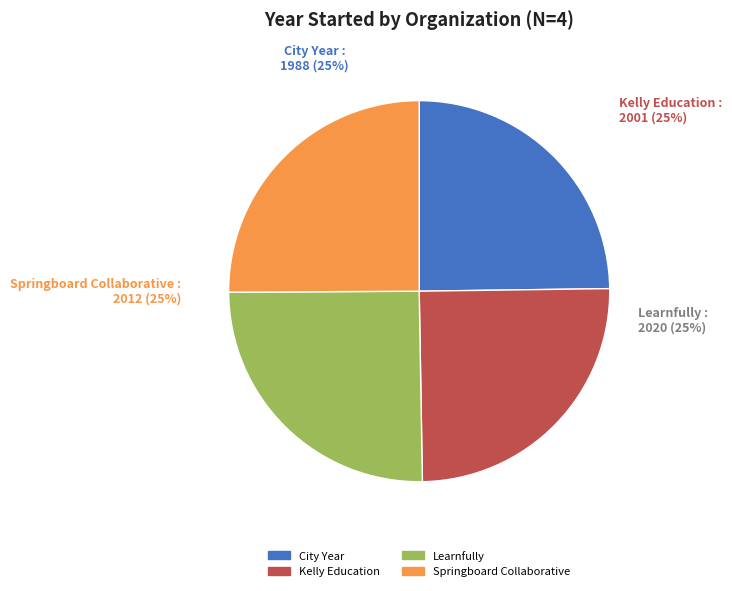

Does any single category account for the majority?

No